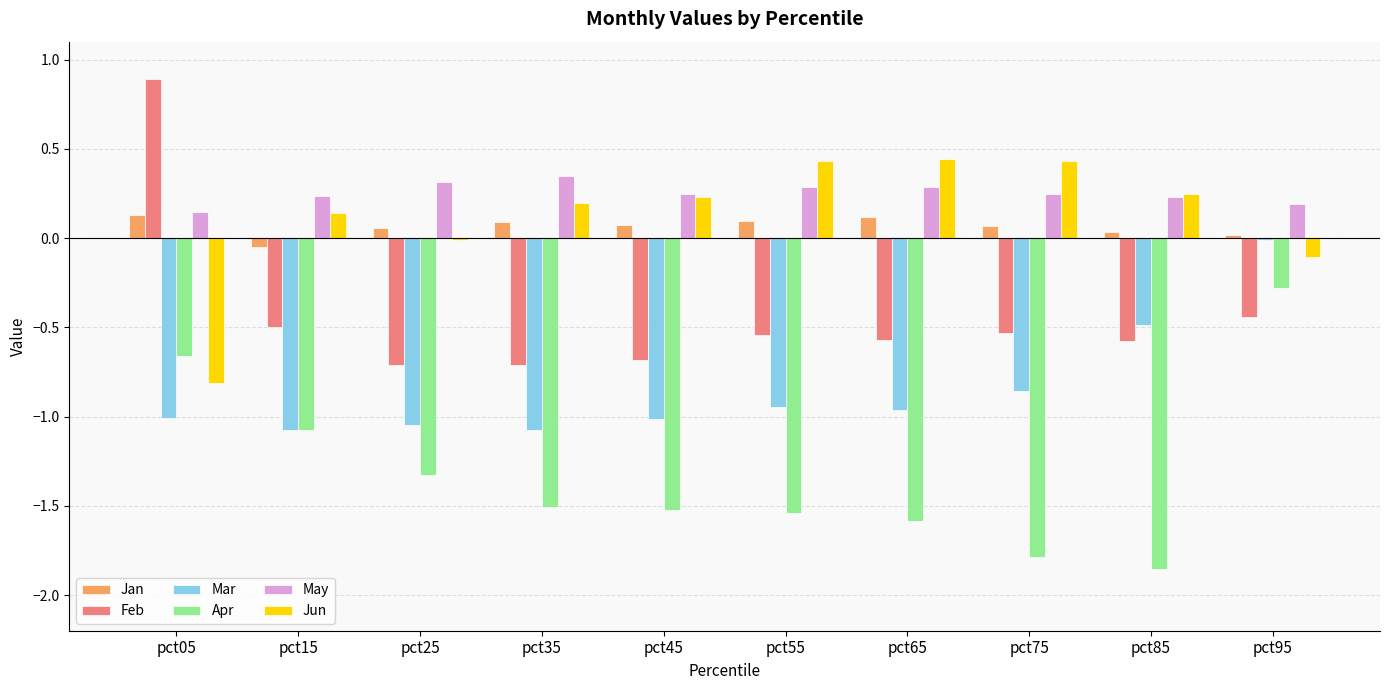

The value of Feb at pct25 is -0.7. True or false?

True